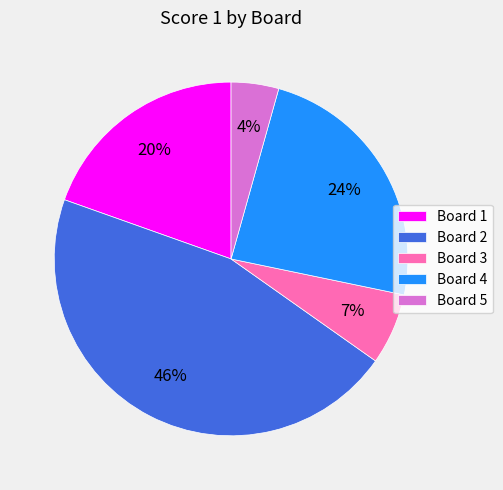

To the nearest percent, what percentage of the pie is Board 5?

4%